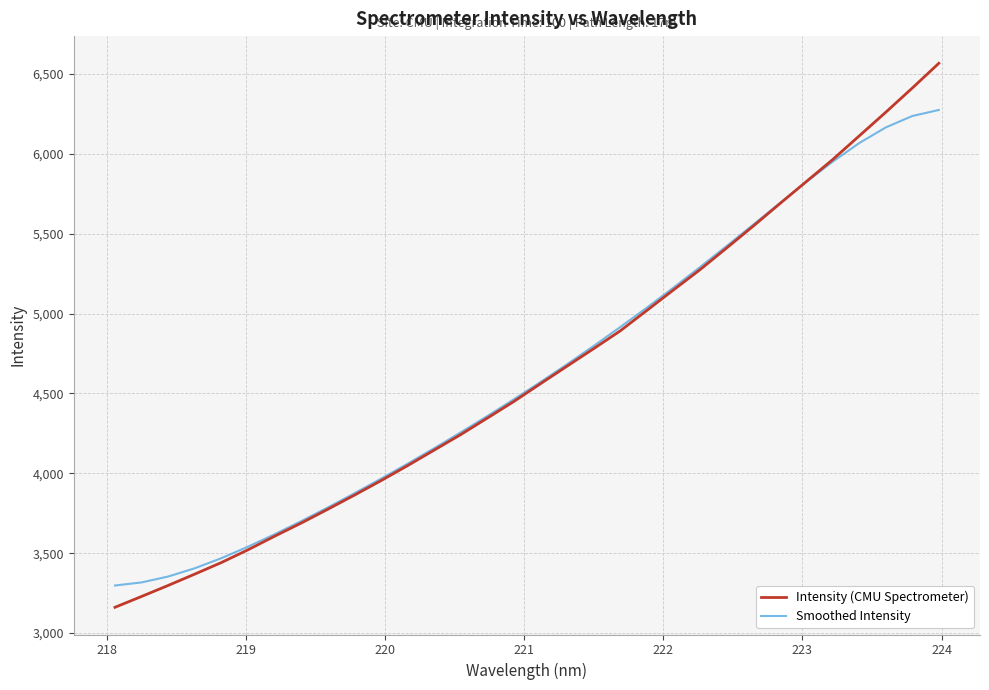

Is this an area chart (filled region under the line)?

No